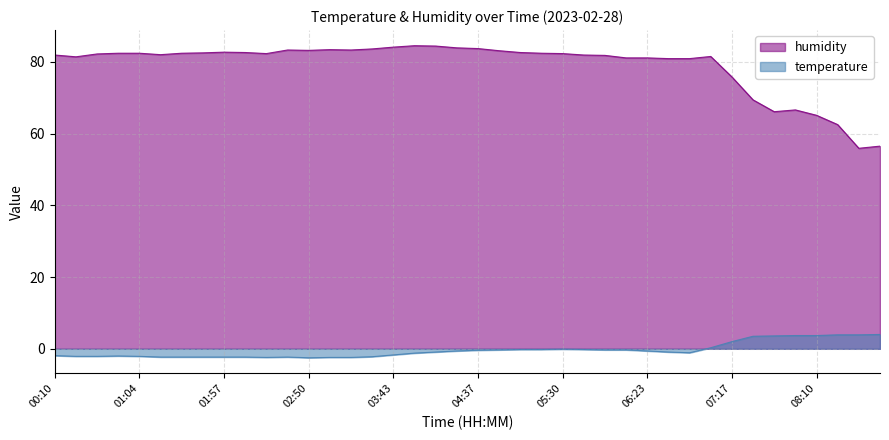

True or false: humidity has more than 0 points higher than both neighbors.

True